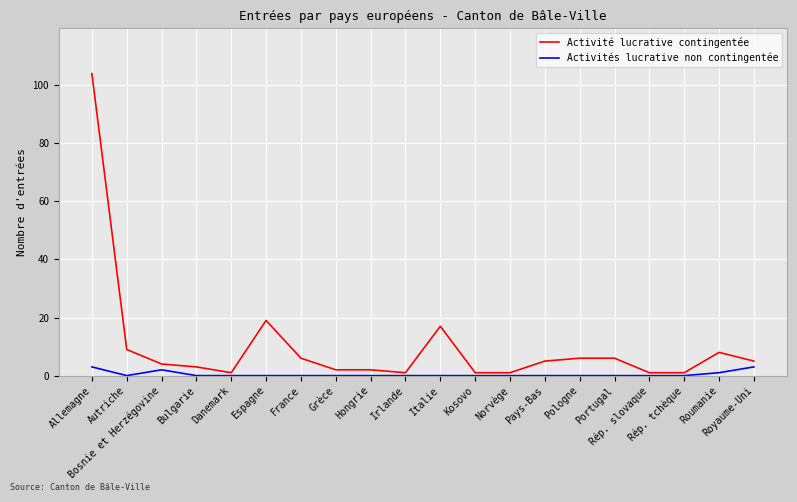

What position from the left is Royaume-Uni?

20